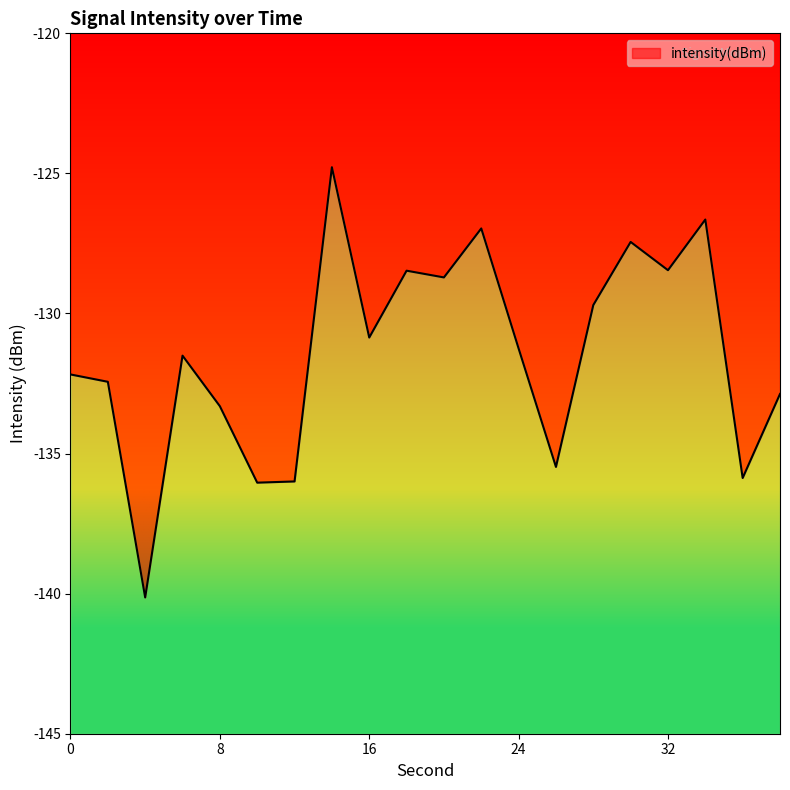

What is the difference between the maximum and minimum values?

15.4